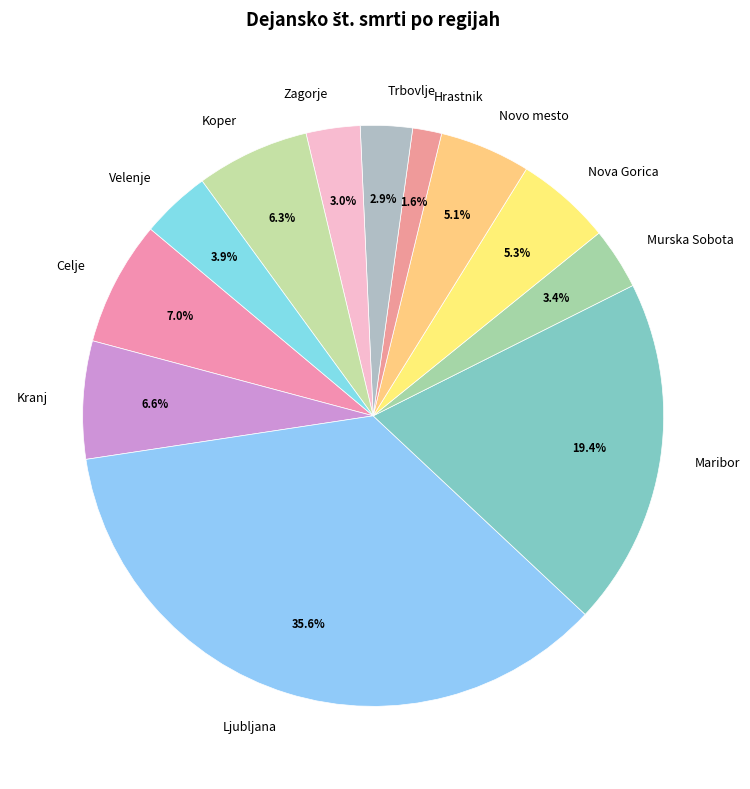

To the nearest percent, what is the average slice percentage?

8%